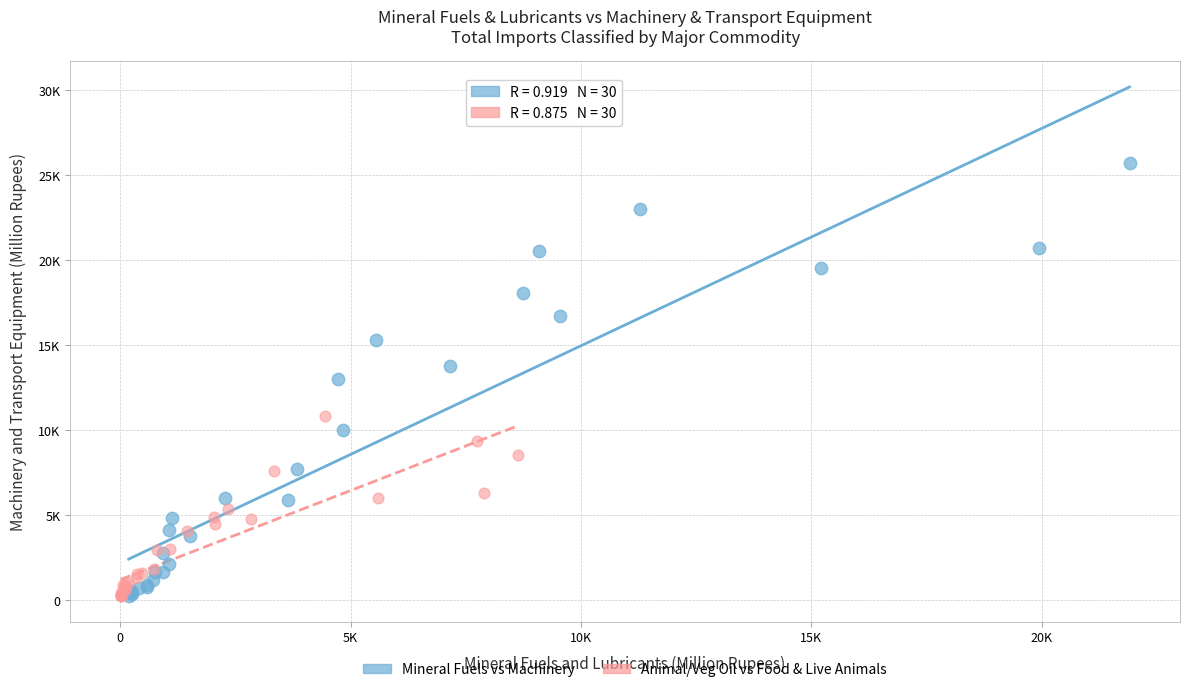

What are all the series names shown in the legend?

Mineral Fuels vs Machinery, Animal/Veg Oil vs Food & Live Animals